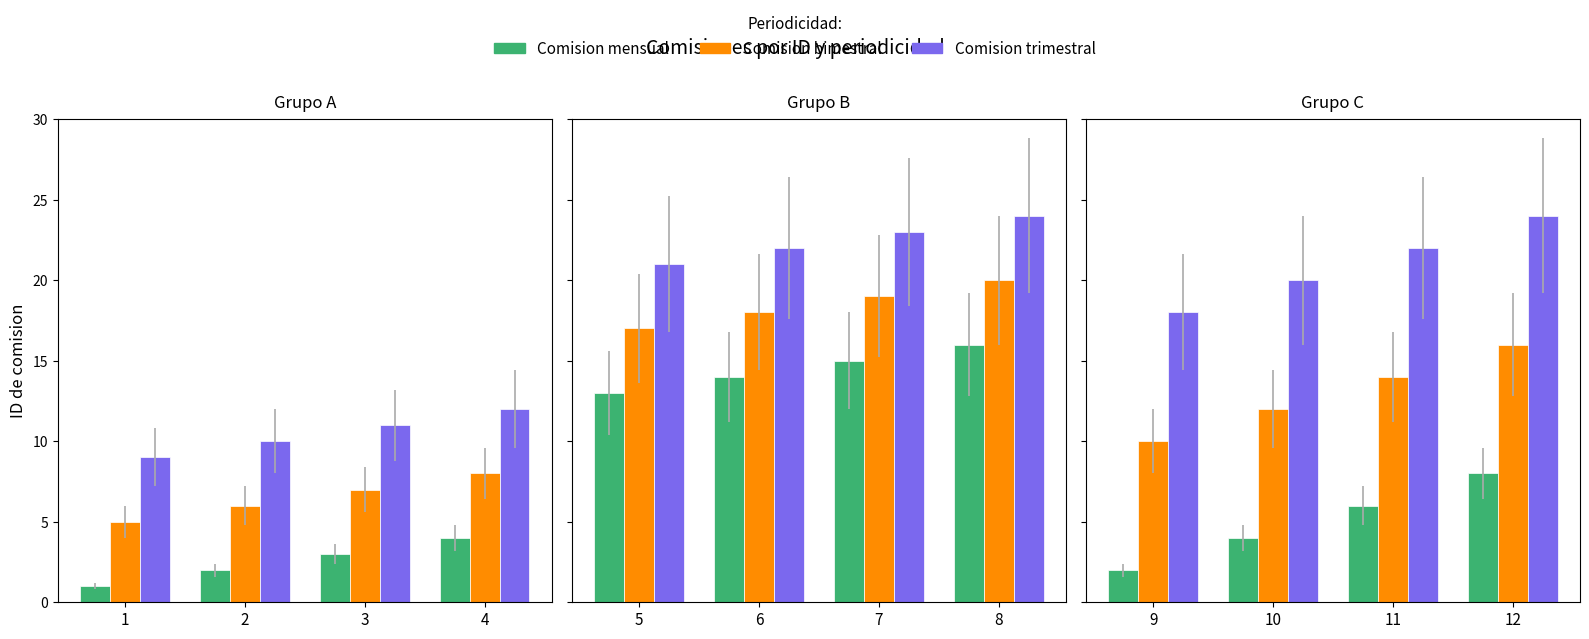

How many categories are shown in the chart?

4